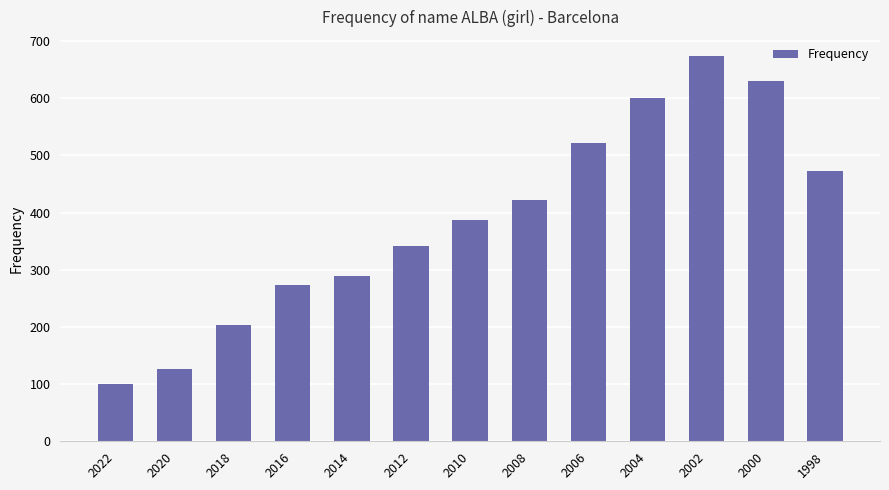

What is the change in value from 2022 to 2010?

+286